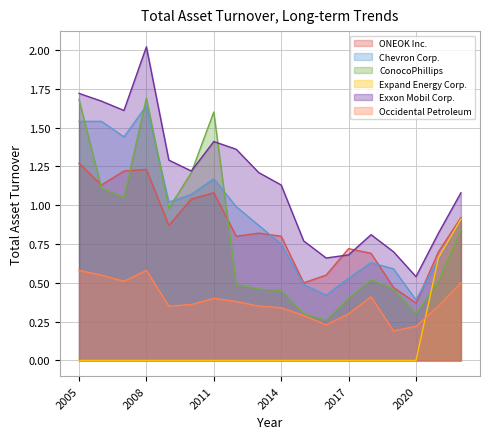

Is the value of Exxon Mobil Corp. at 2009 greater than the value of ConocoPhillips at 2005?

No